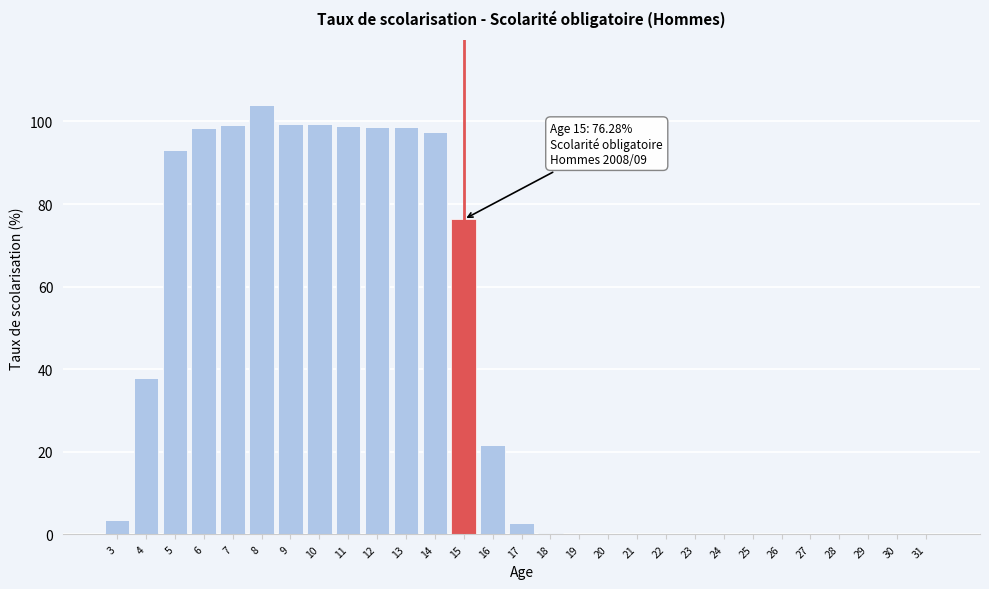

Which has a higher value, 30 or 5?

5